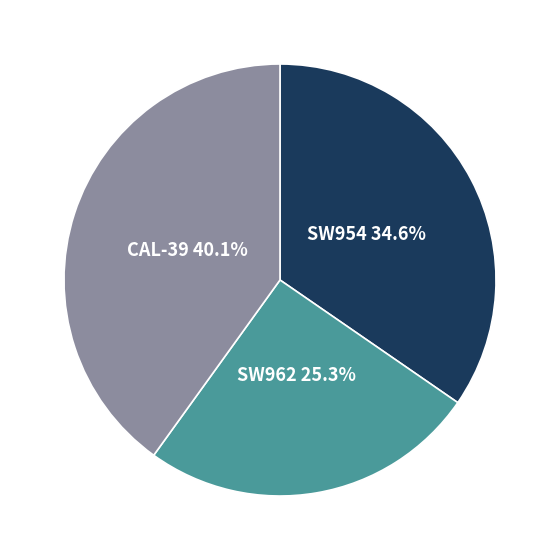

To the nearest percent, what portion does CAL-39 represent?

40%